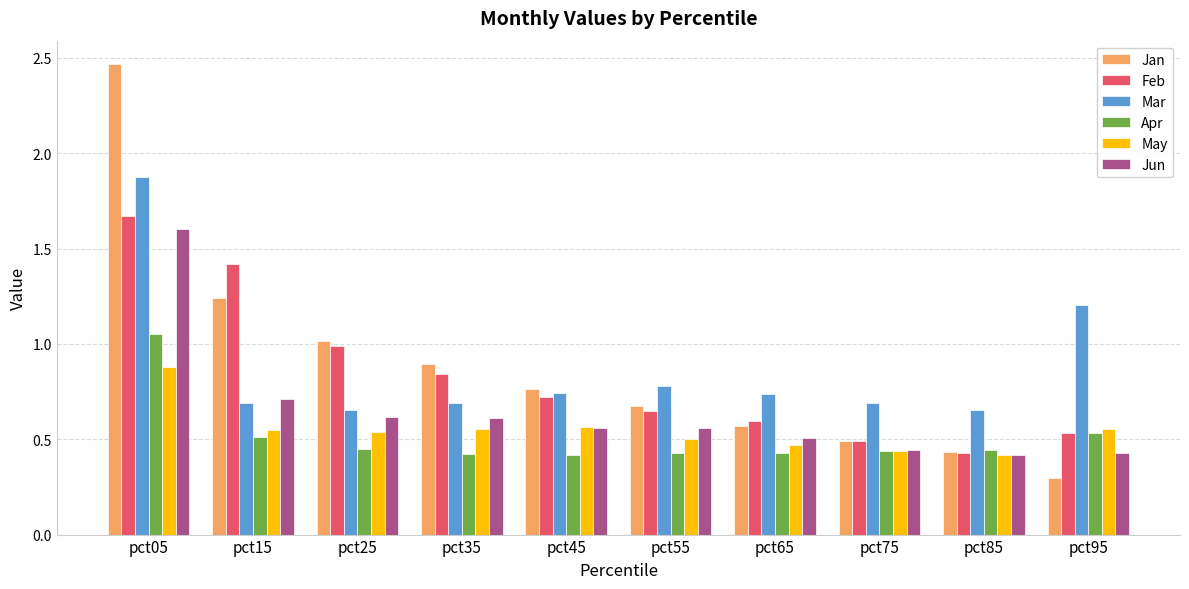

At which label does Apr reach its peak?

pct05